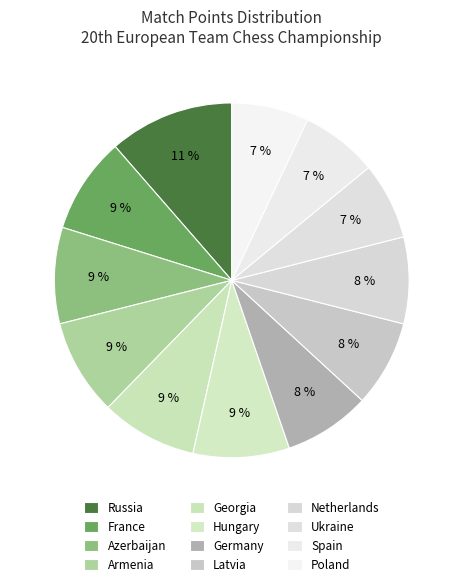

How many segments does this pie chart have?

12